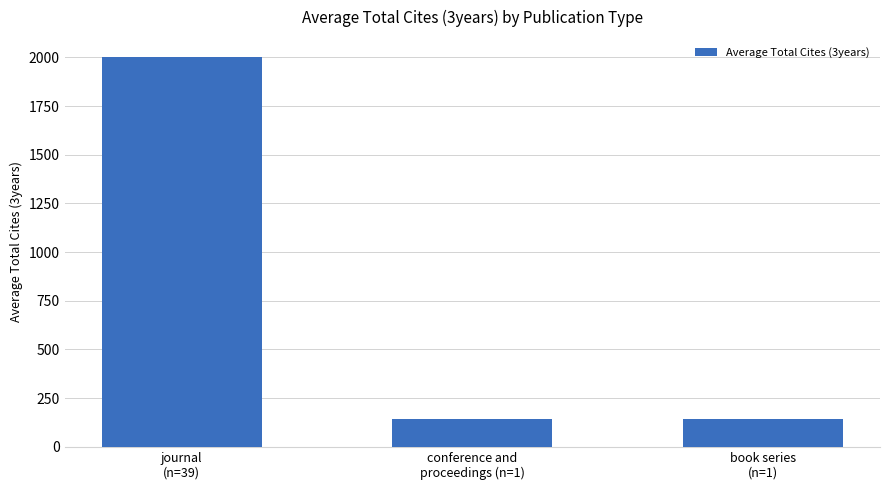

Where is the data nearest to the value 1073?

book series
(n=1)